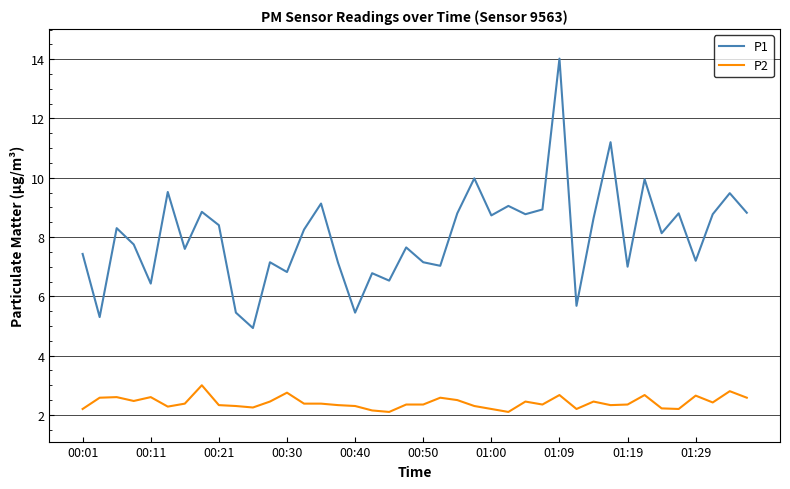

Which series has the largest range (max minus min)?

P1